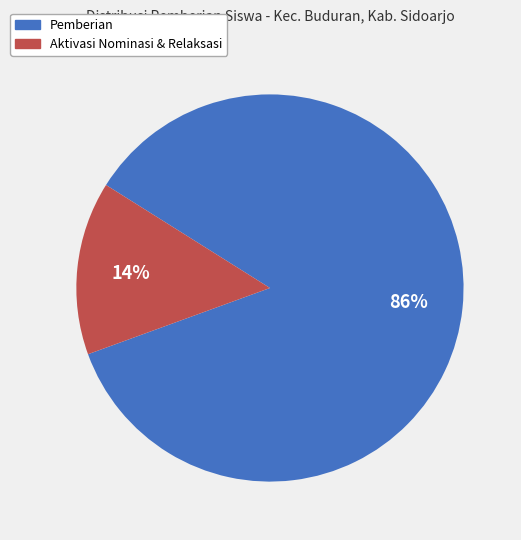

How many slices are in this pie chart?

2